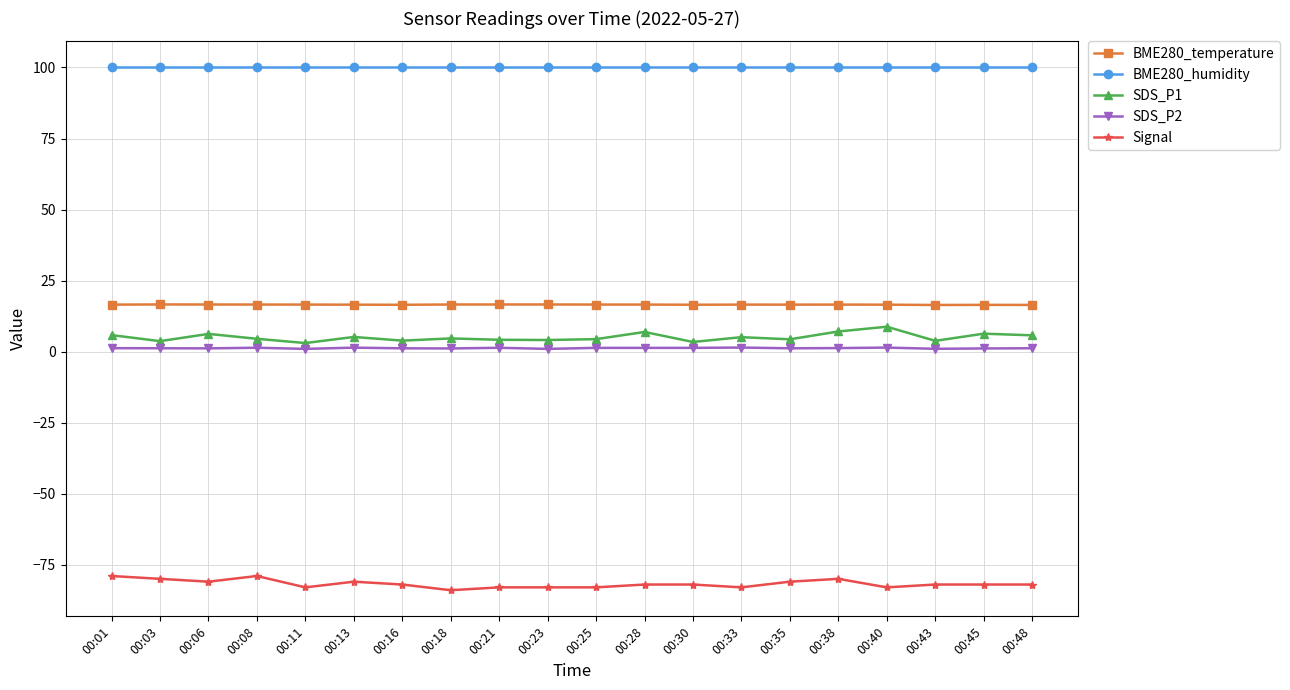

What is the value of the BME280_temperature point at the 13th from the left?

16.5